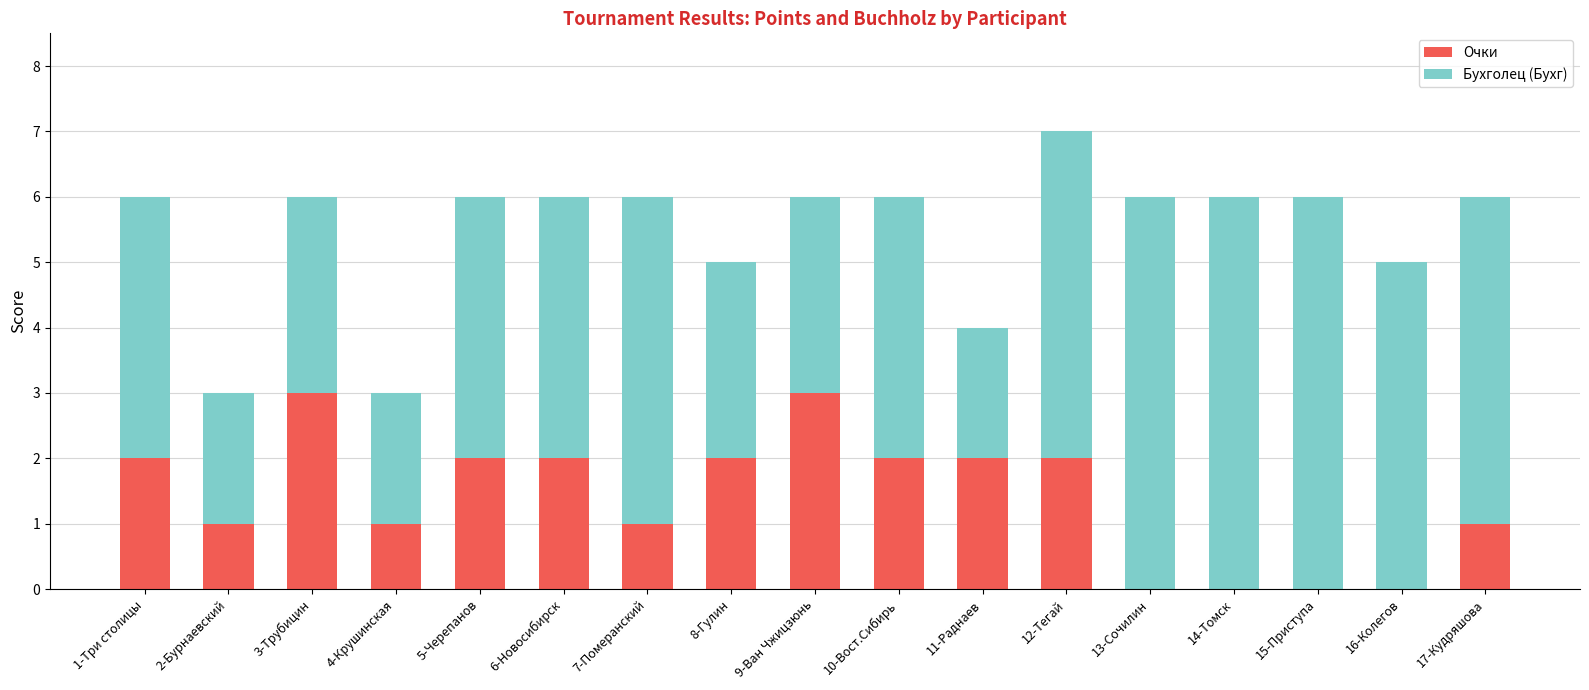

The value of Очки at 17-Кудряшова is 2. True or false?

False